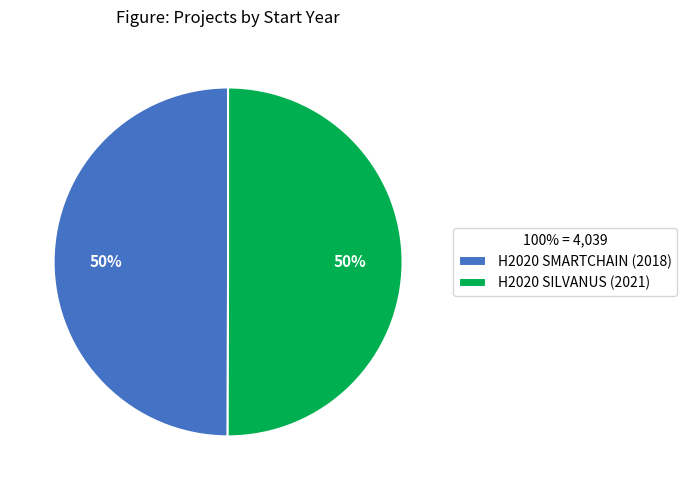

To the nearest percent, what is the average slice percentage?

50%